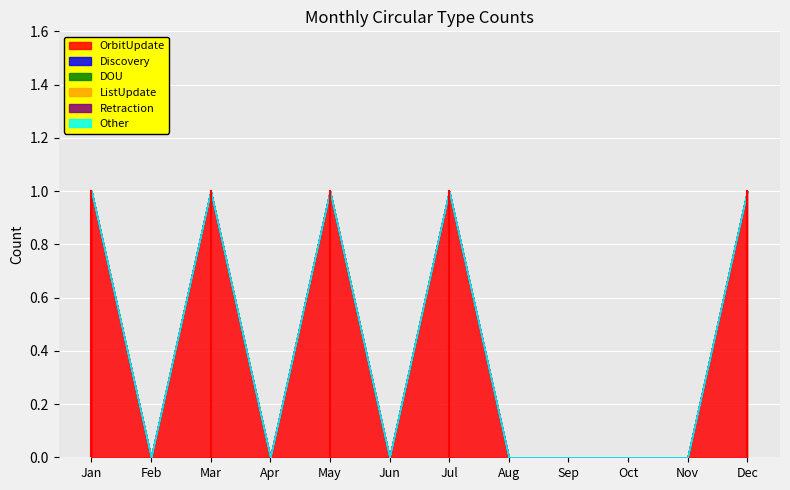

What are all the series names shown in the legend?

OrbitUpdate, Discovery, DOU, ListUpdate, Retraction, Other